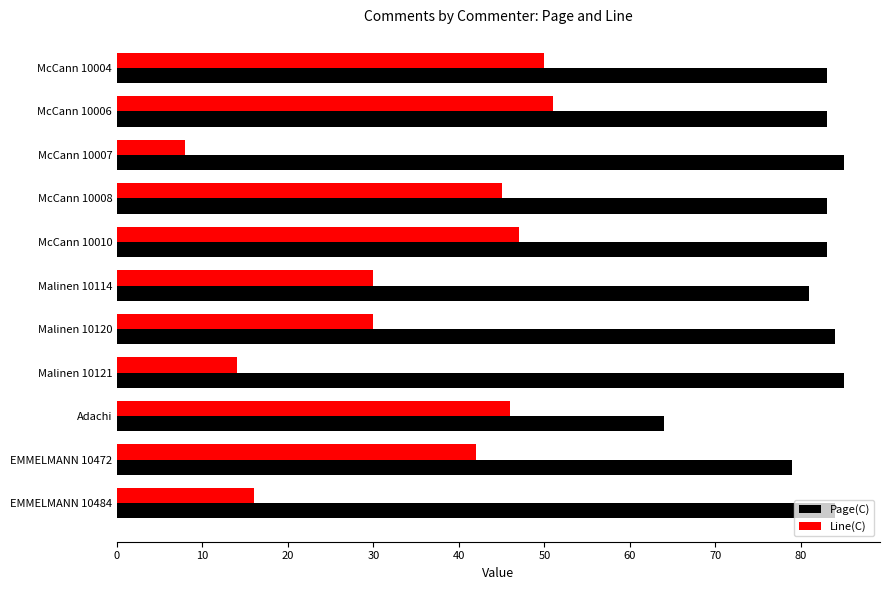

The value of Page(C) at McCann 10008 is 83. True or false?

True